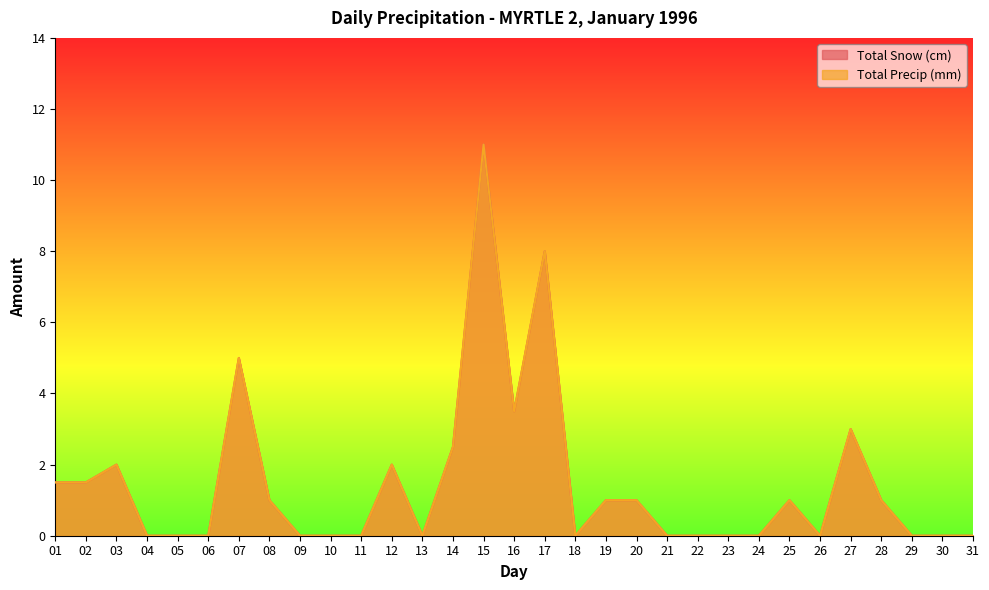

At how many categories does at least one series exceed 10?

1